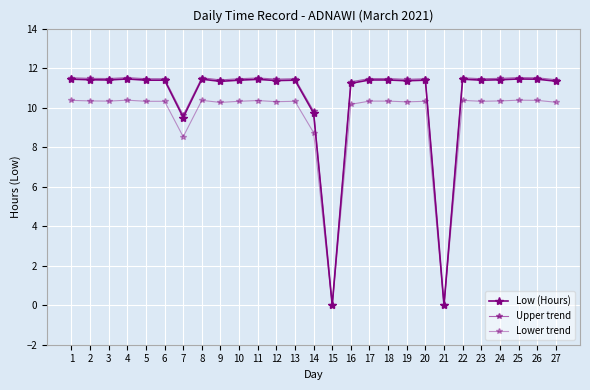

What is the sum of all Low (Hours) values?

281.3